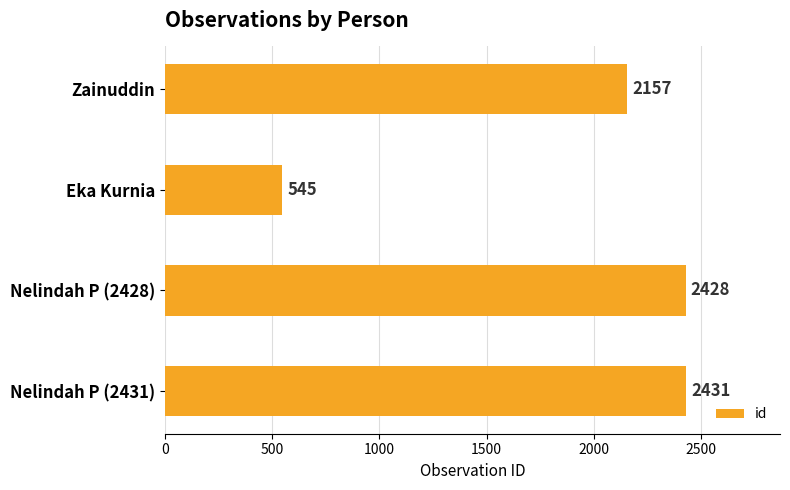

What is the minimum value shown in the chart?

545